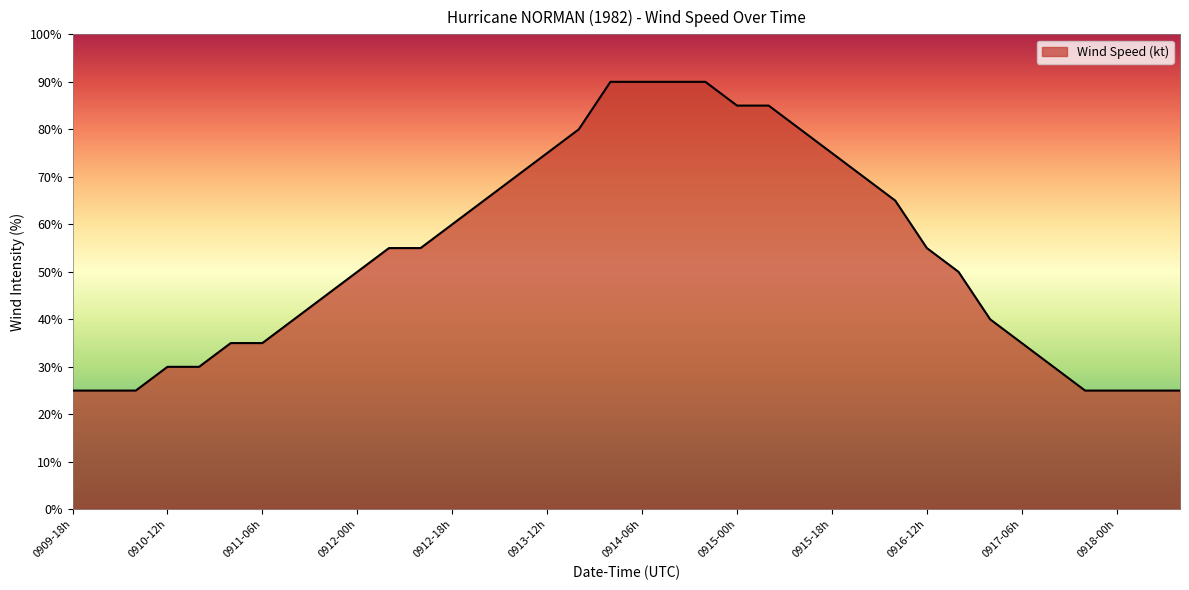

How many distinct data groups are displayed?

1